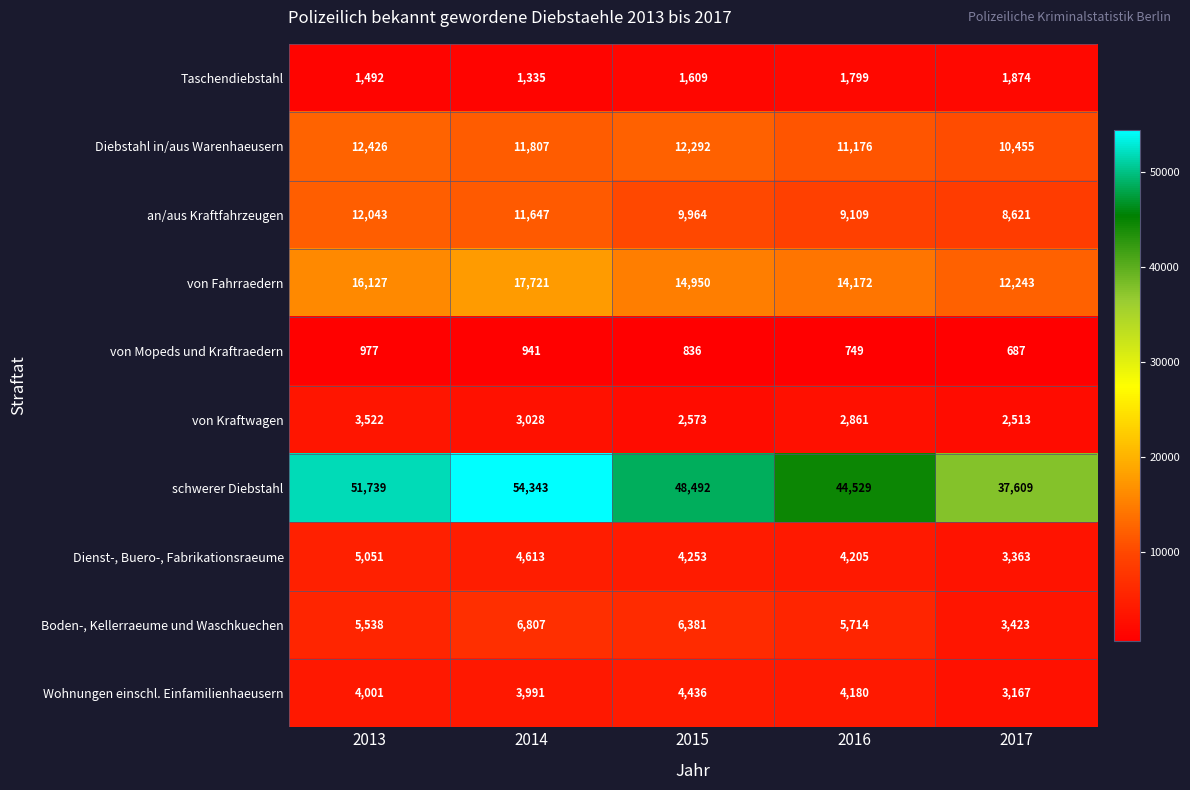

Which series has the largest range (max minus min)?

schwerer Diebstahl